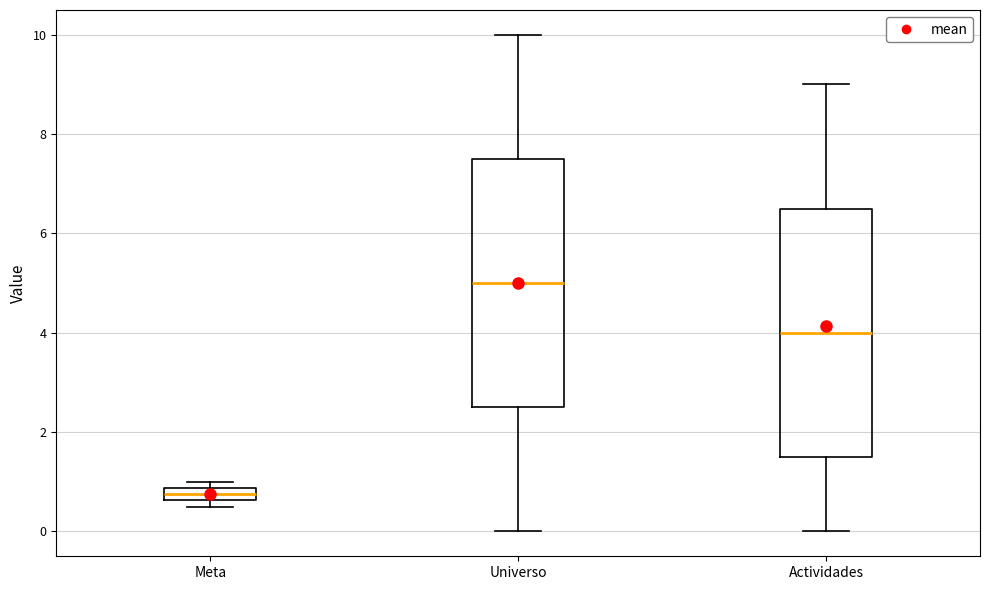

Which box's median line is the lowest?

Meta